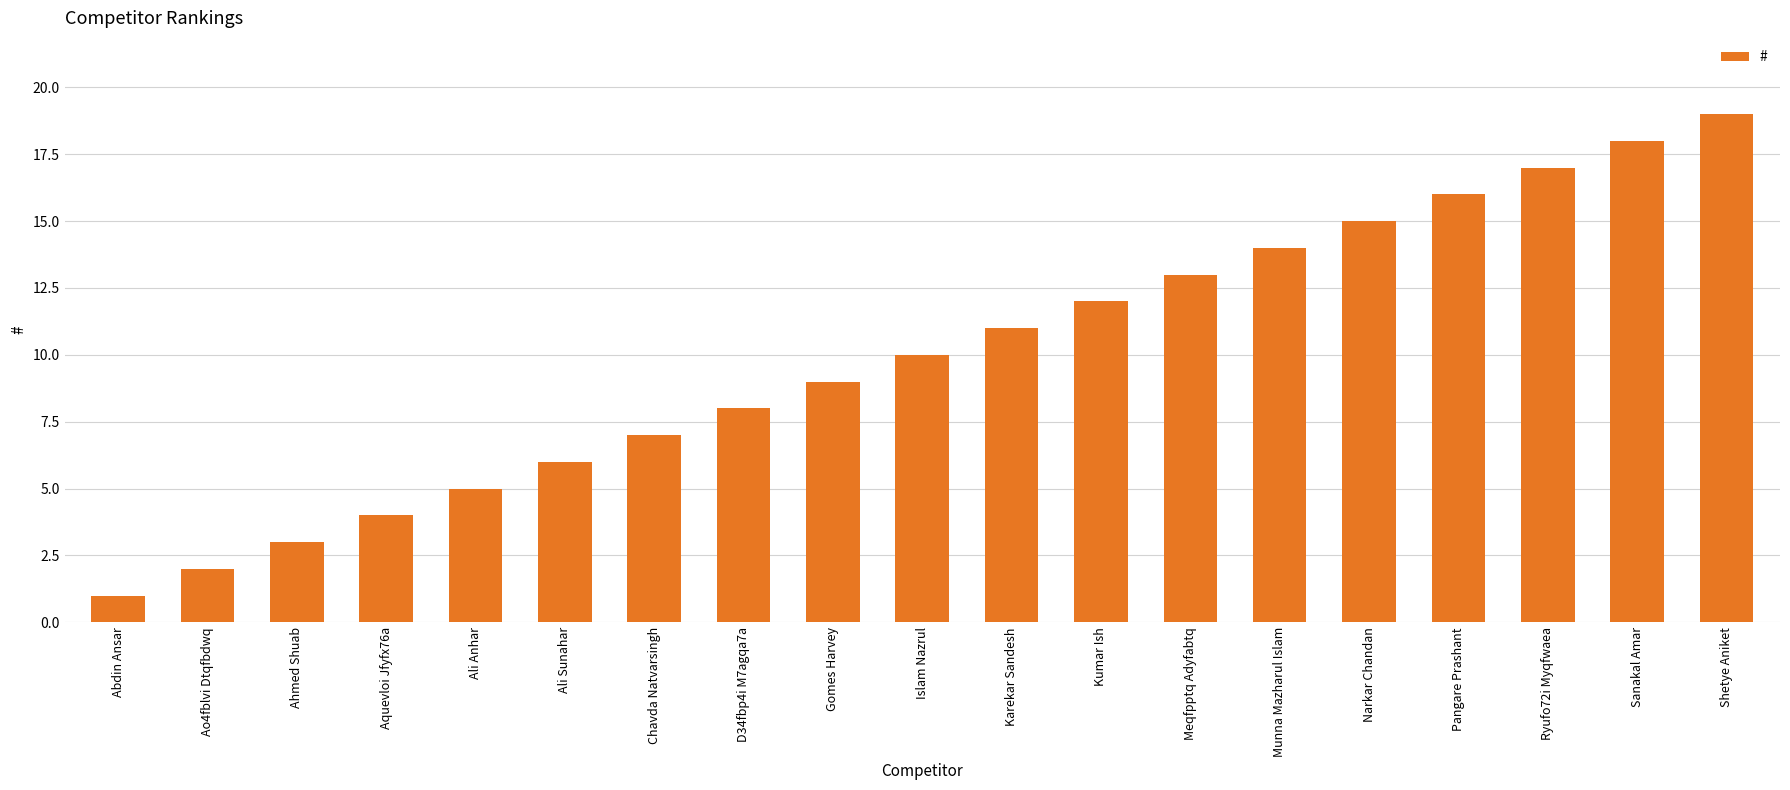

How many values are below 10?

9